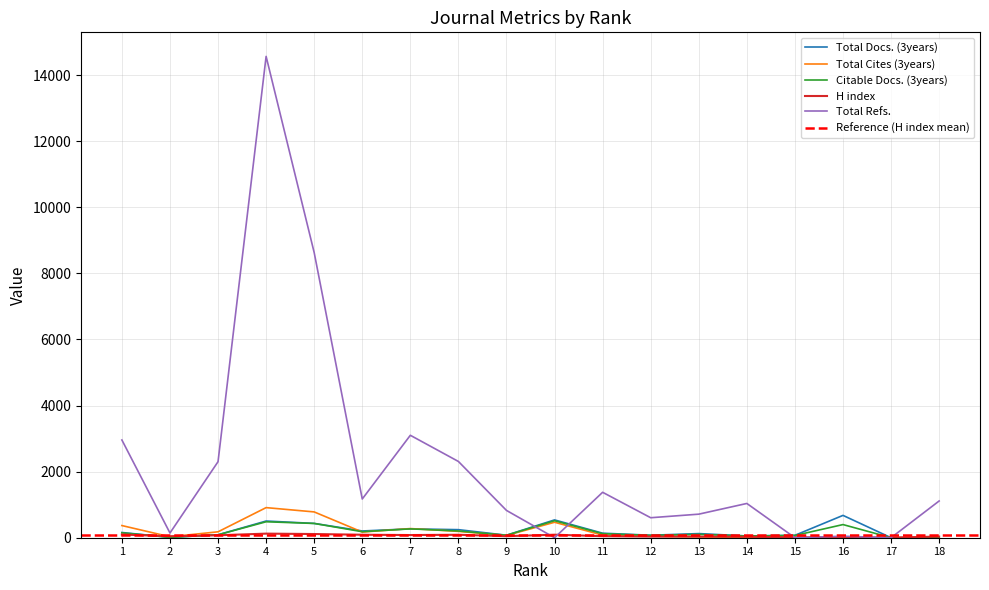

Is the value of Total Cites (3years) at 5 greater than the value of Total Docs. (3years) at 16?

Yes